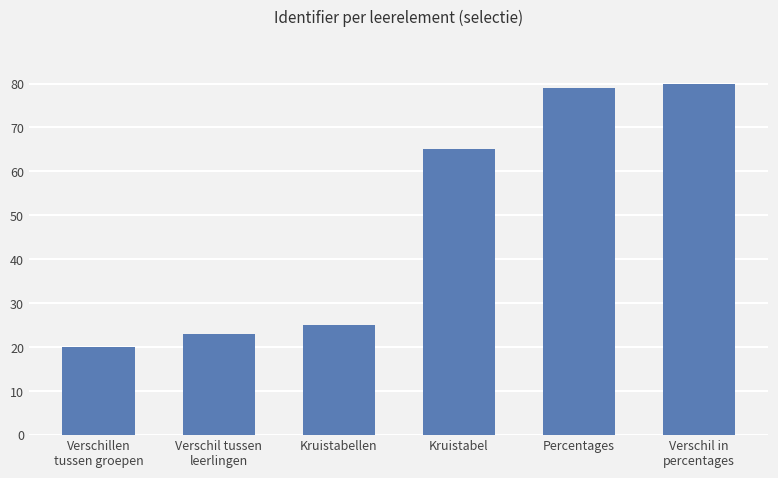

The chart shows a value of 128 at Verschil in
percentages. True or false?

False